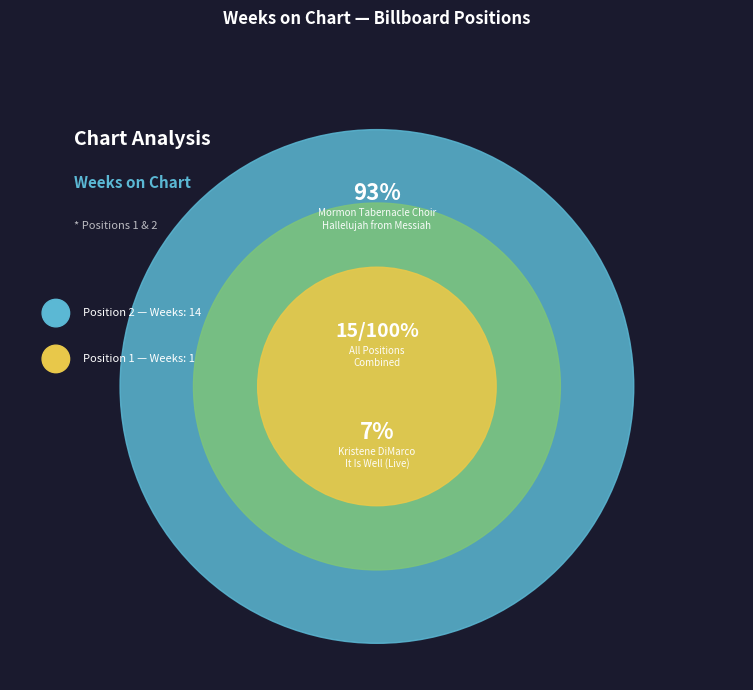

Is there any slice that represents more than half of the pie?

Yes